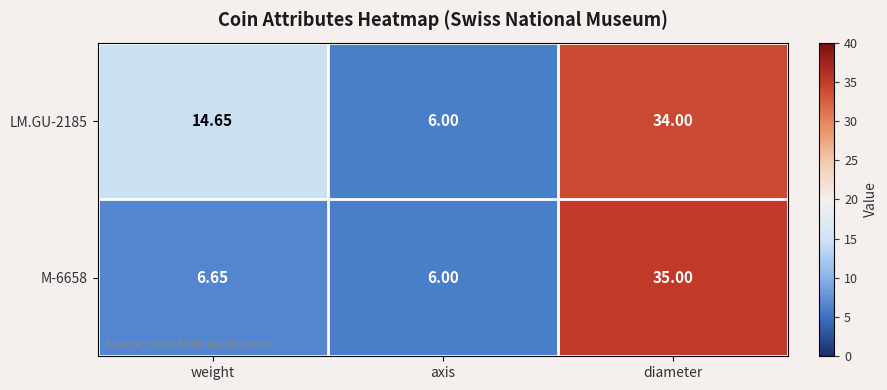

At which category is the sum across all series the highest?

diameter